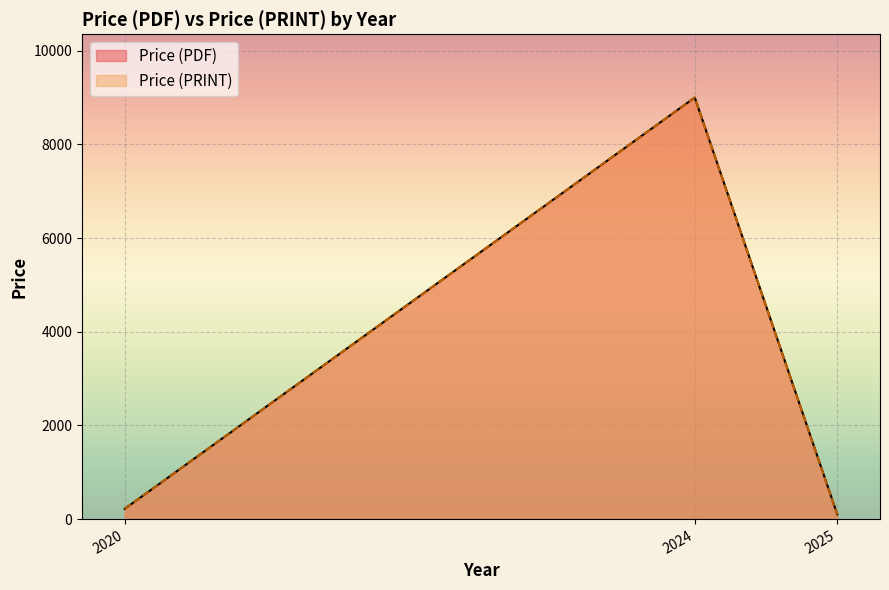

Which has a higher value, 2025 or 2025?

2025